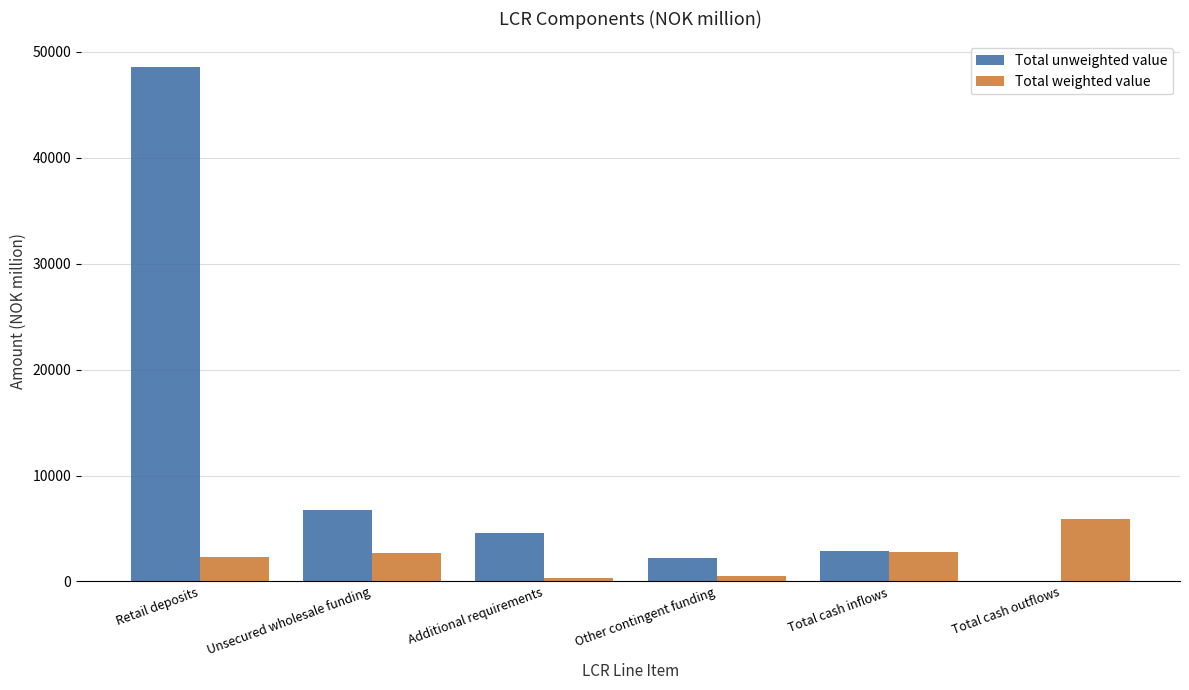

Read the Total weighted value value at Unsecured wholesale funding.

2666.1